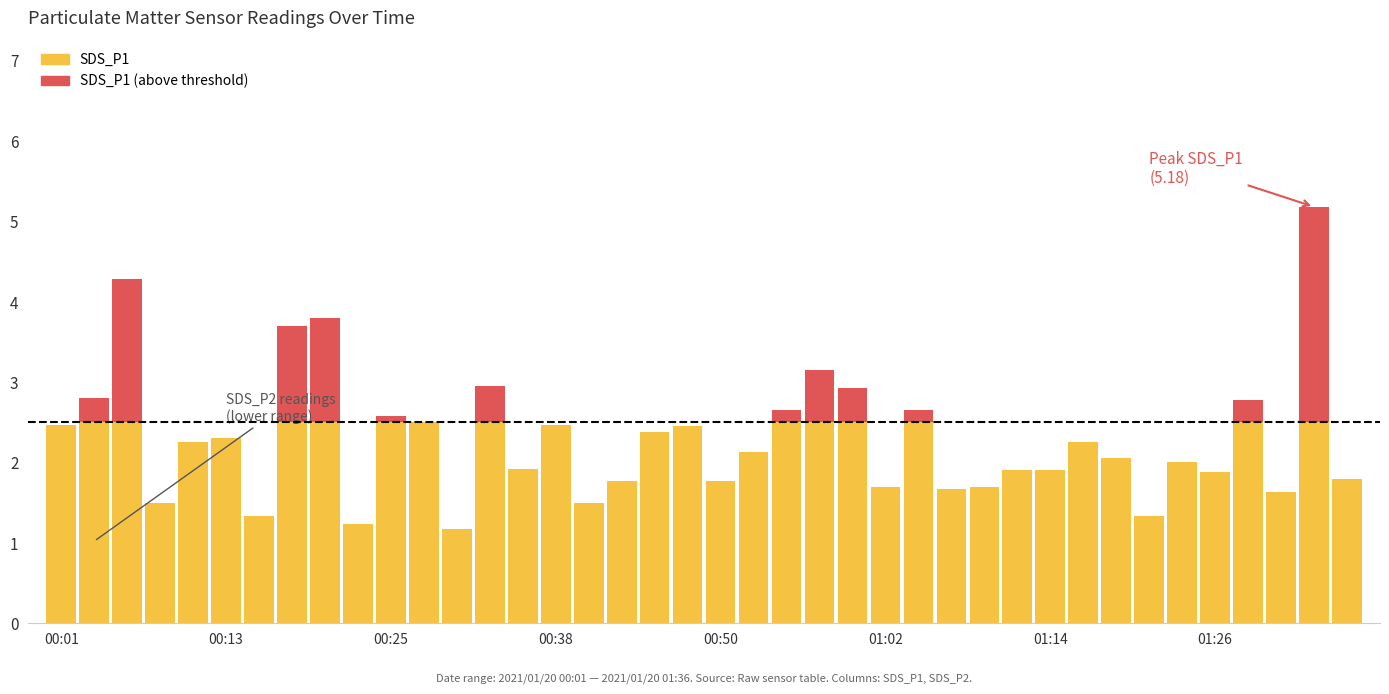

What is the difference between the SDS_P1 values at 2021/01/20 00:06 and 2021/01/20 01:34?

0.9